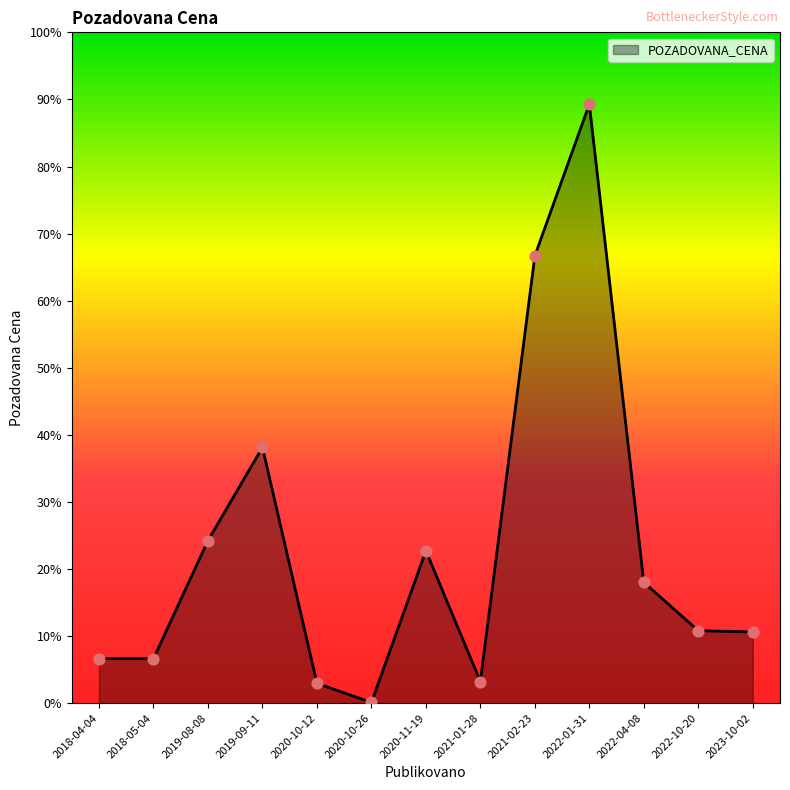

What is the ratio of the value at 2021-02-23 to the value at 2023-10-02?

6.3